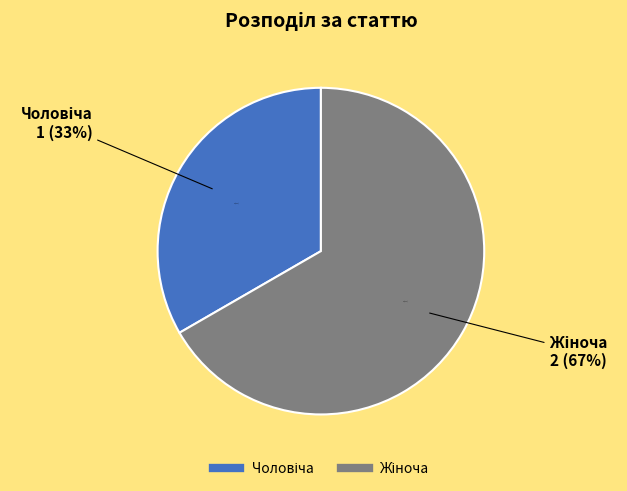

Do Чоловіча and Жіноча together represent more than half of the pie?

Yes